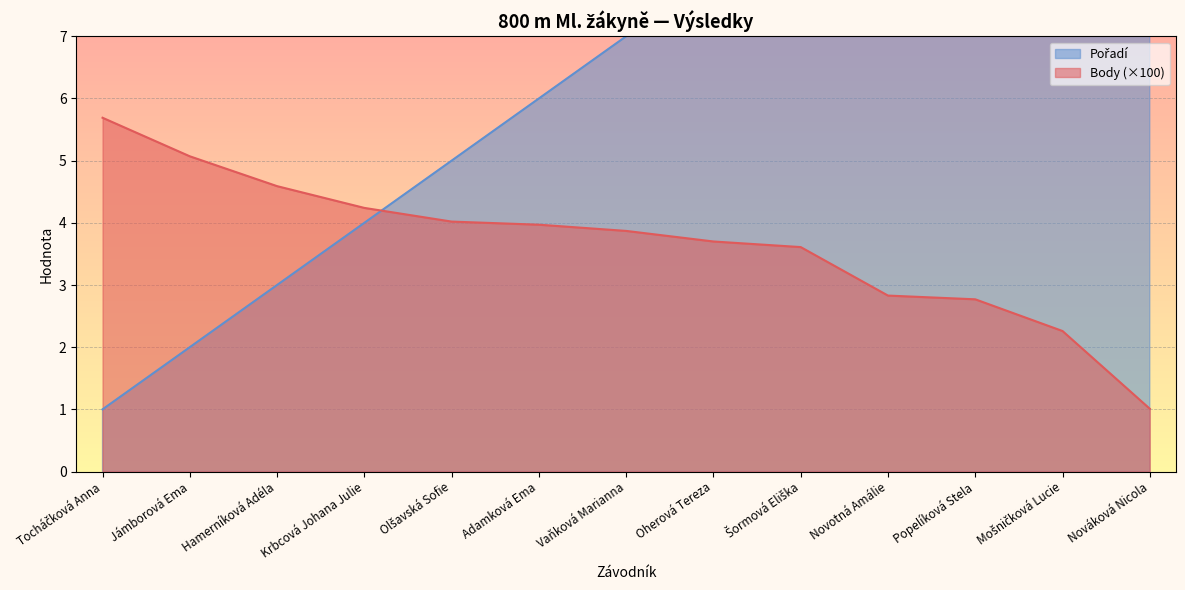

At which category is the sum across all series the highest?

Mošničková Lucie